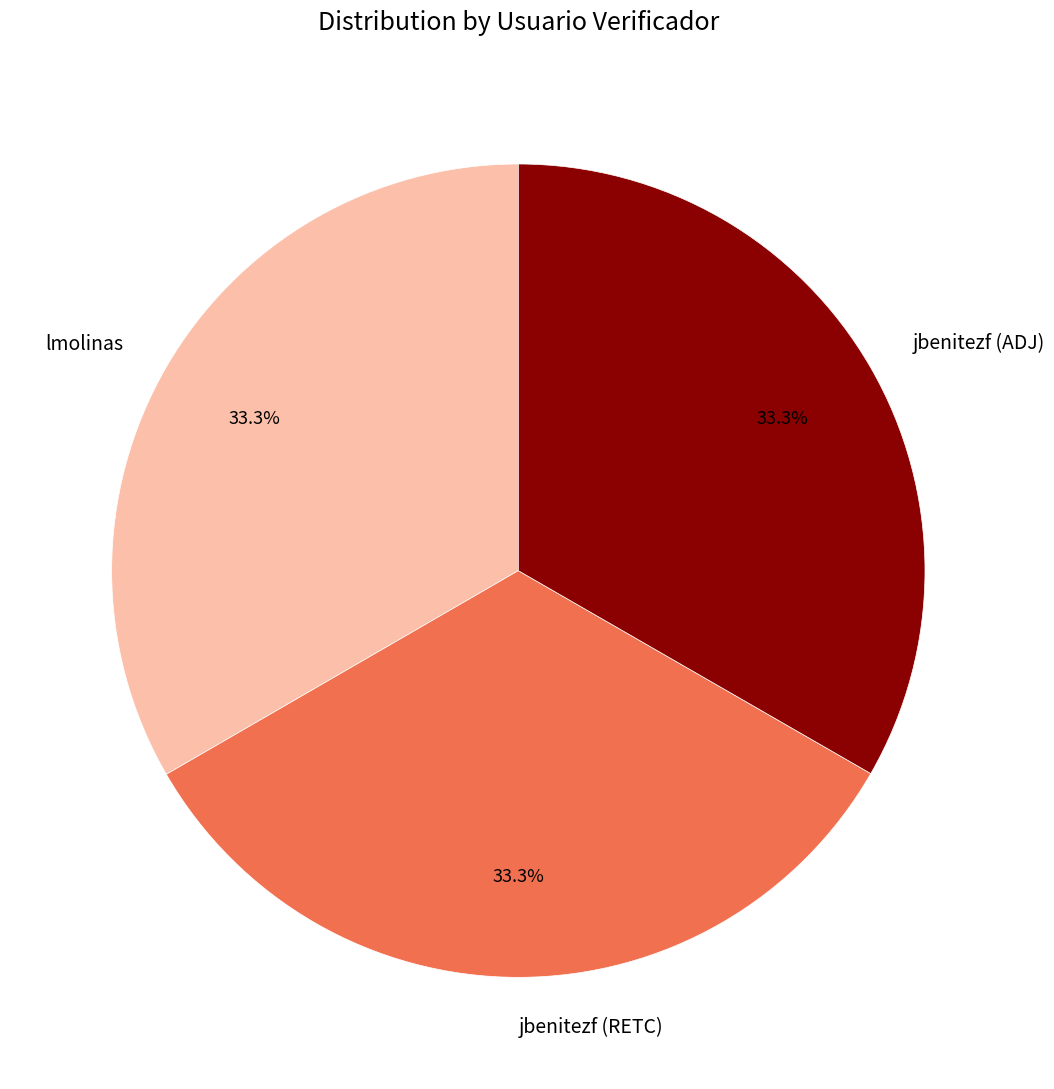

Do jbenitezf (RETC) and lmolinas together represent more than half of the pie?

Yes